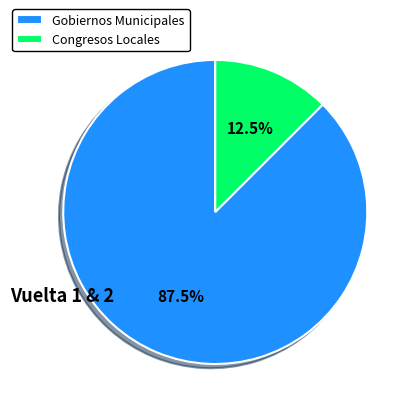

Which slice is the largest?

Gobiernos Municipales